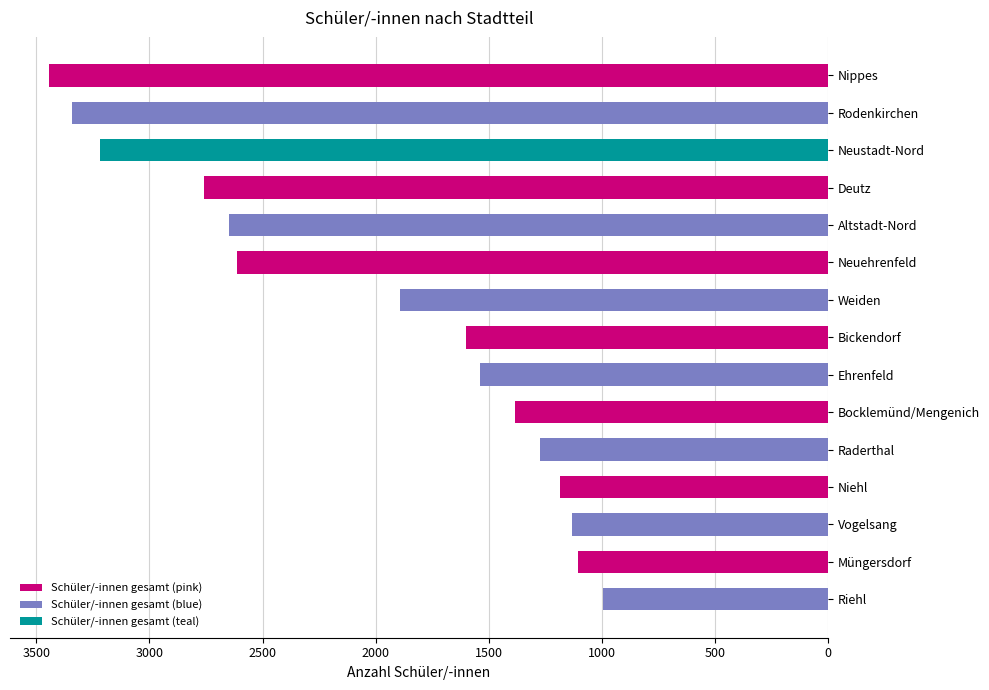

Reading left to right, extract all data points from this chart.

Nippes=3444	Rodenkirchen=3342	Neustadt-Nord=3219	Deutz=2758	Altstadt-Nord=2648	Neuehrenfeld=2611	Weiden=1893	Bickendorf=1602	Ehrenfeld=1537	Bocklemünd/Mengenich=1383	Raderthal=1273	Niehl=1186	Vogelsang=1131	Müngersdorf=1107	Riehl=993